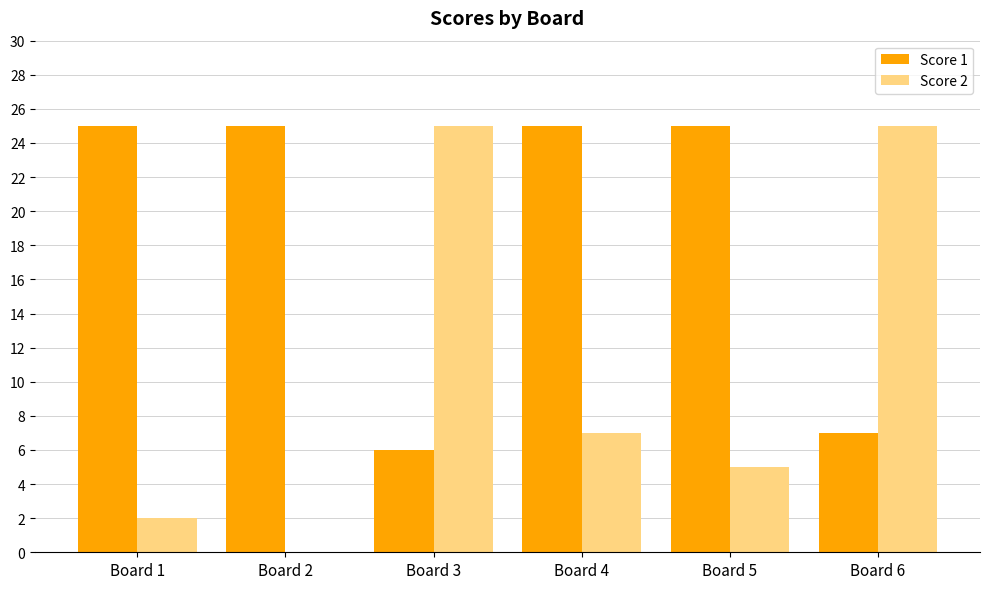

At which label is Score 1 closest to 15?

Board 6